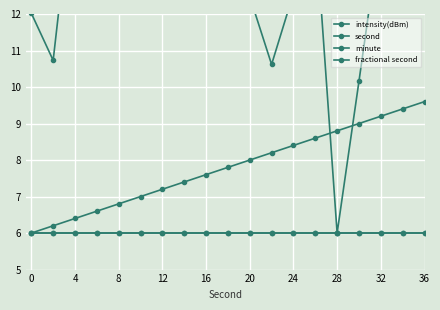

How many values in the intensity(dBm) series are below 13?

9